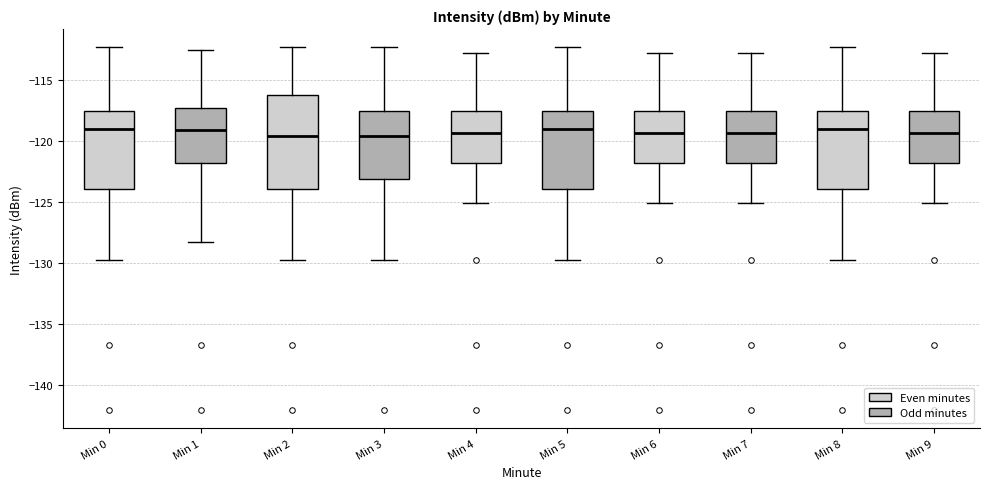

Where is the lower edge of the box for Min 2 on the y-axis? The values are not printed on the chart, so give them approximately, as read against the axis.

-124.0